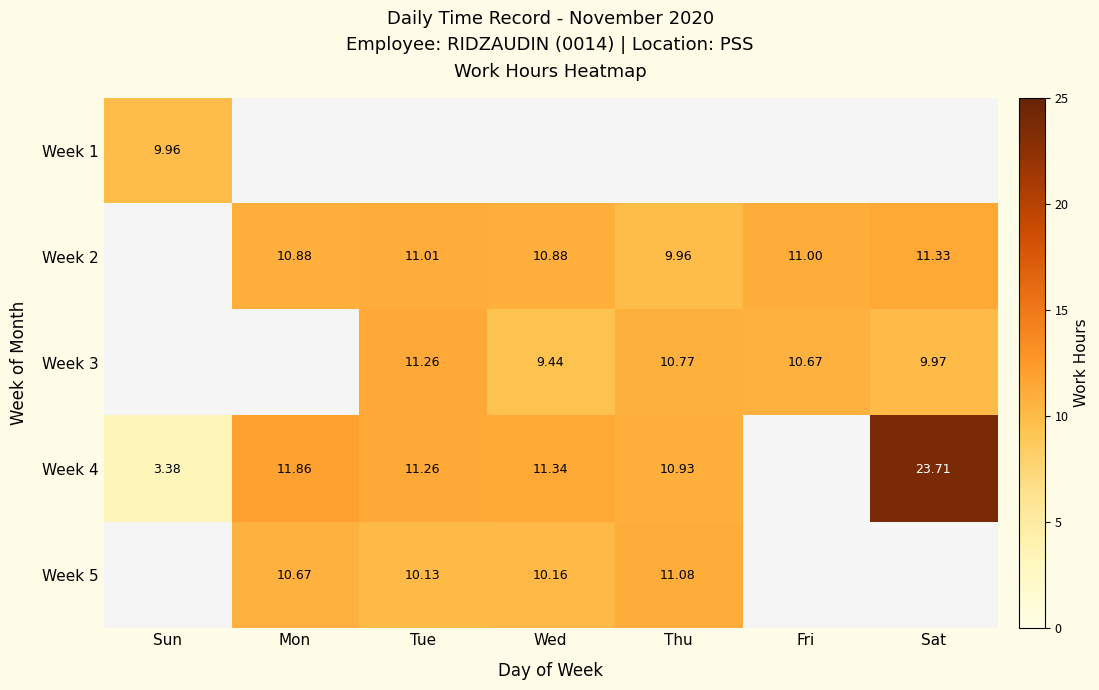

What is the maximum value shown in the chart?

23.7